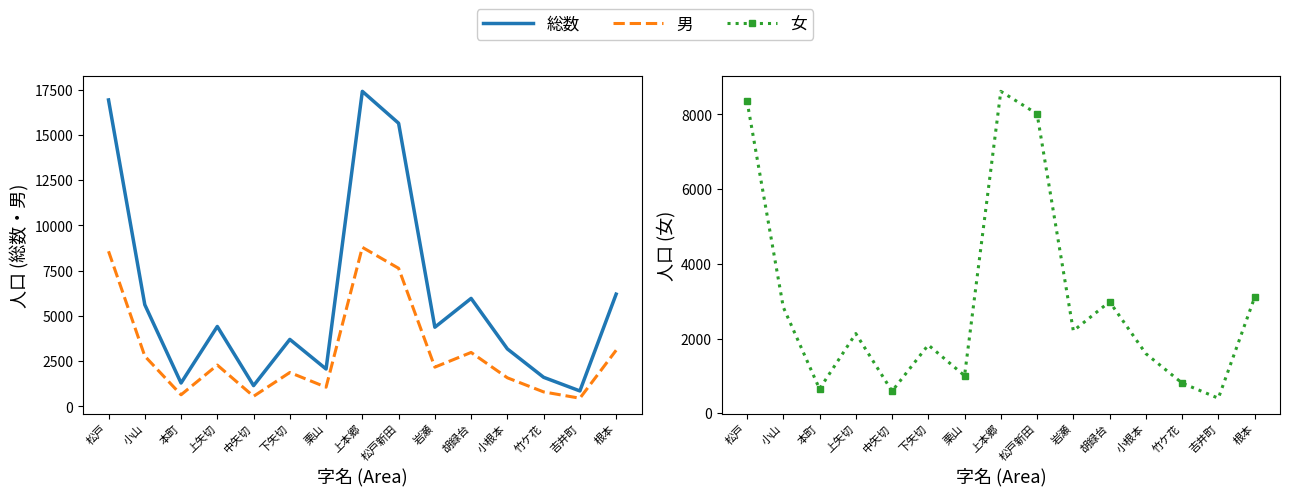

Reading left to right, extract all data points from this chart.

総数: 16930	5618	1291	4415	1147	3700	2065	17405	15643	4373	5965	3175	1606	853	6201
男: 8570	2777	640	2282	557	1872	1061	8788	7629	2168	2980	1579	799	451	3101
女: 8360	2841	651	2133	590	1828	1004	8617	8014	2205	2985	1596	807	402	3100